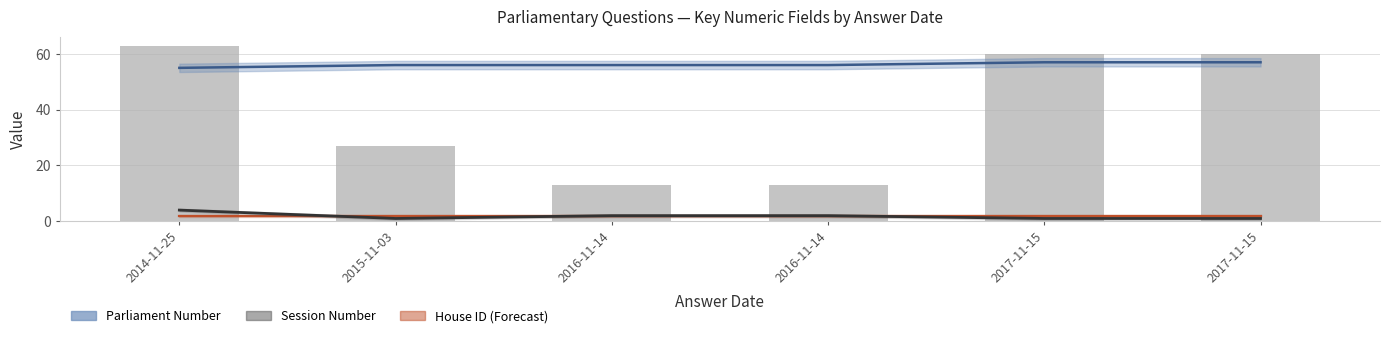

What is the total value across all series at 2016-11-14?

71